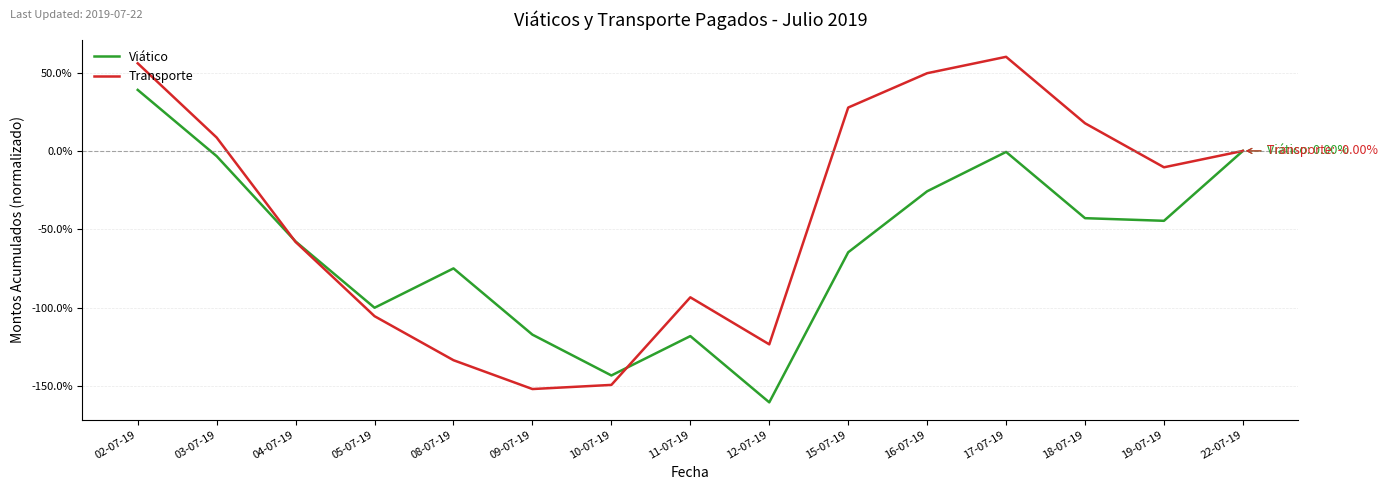

What is the label of the 13th point from the right?

04-07-19